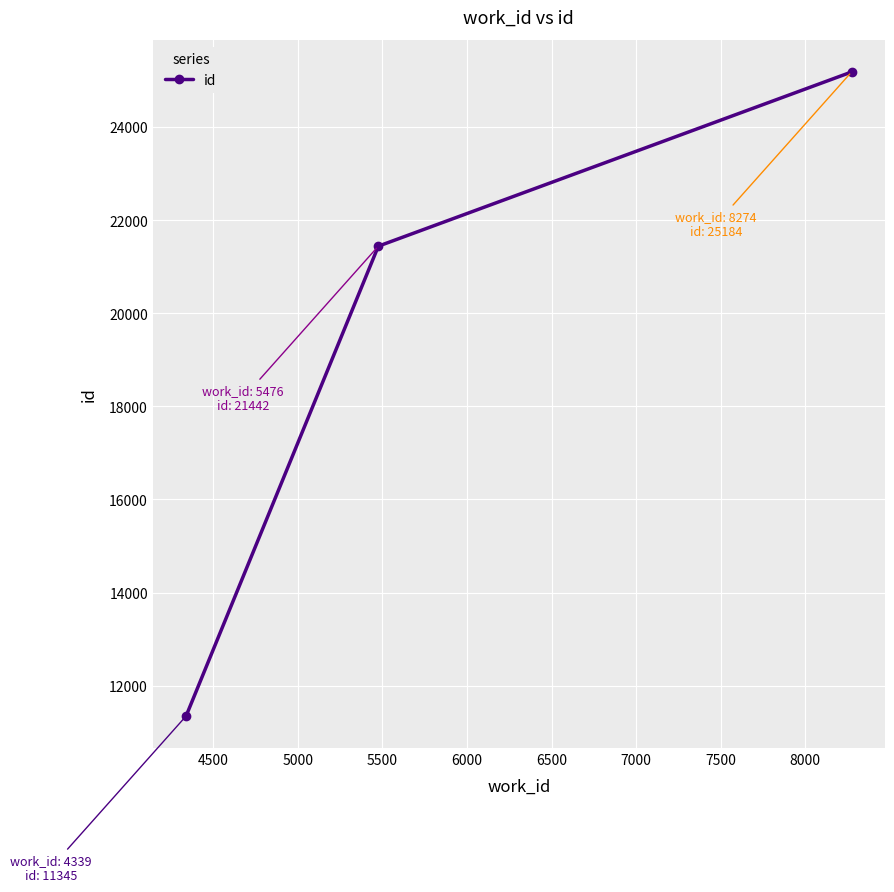

What is the smallest value displayed?

11345